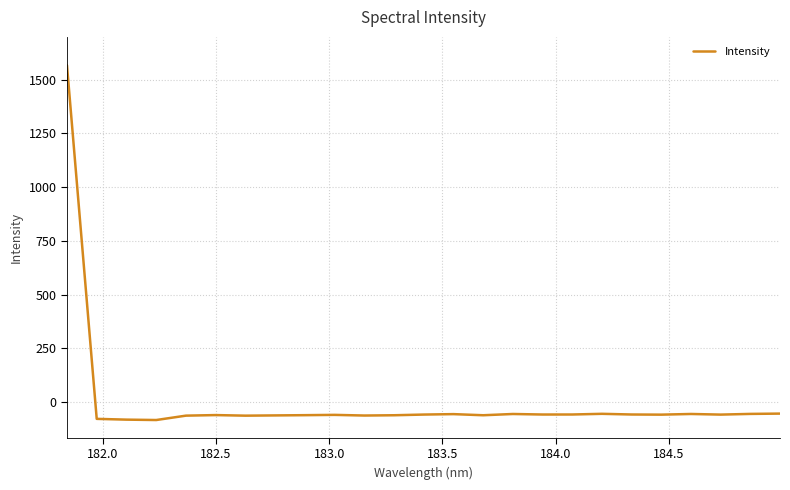

What is the difference between the maximum and minimum values?

1651.4